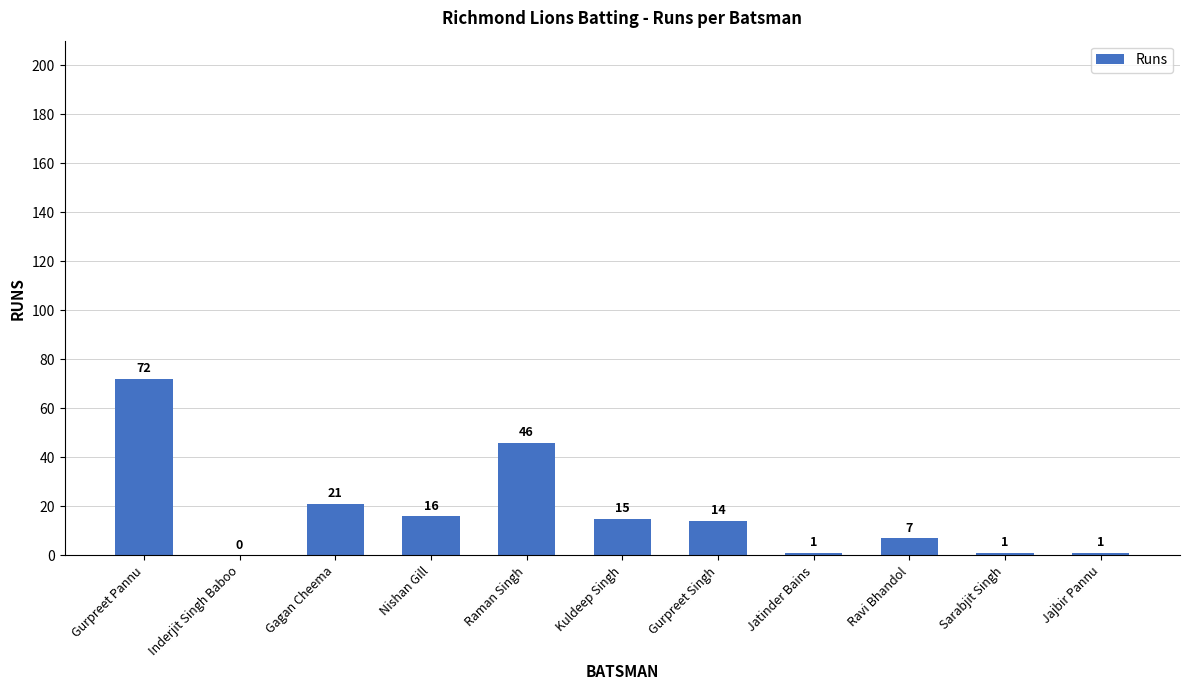

What is the sum of all values?

194